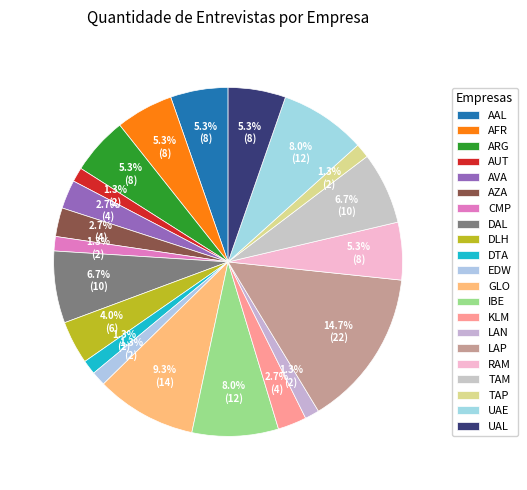

Is it true that AVA is 3% of the pie?

True